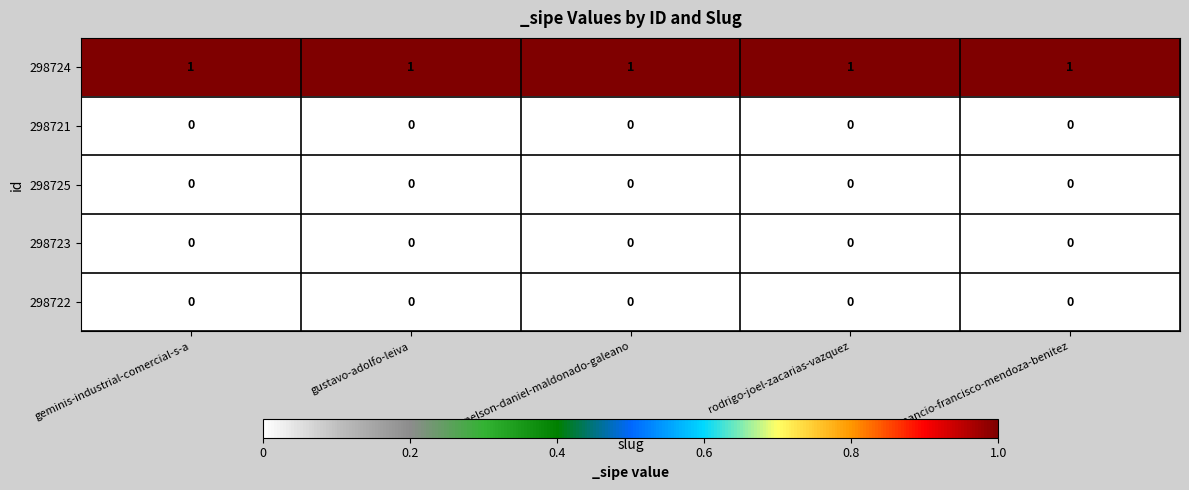

At how many categories does at least one series exceed 0?

5